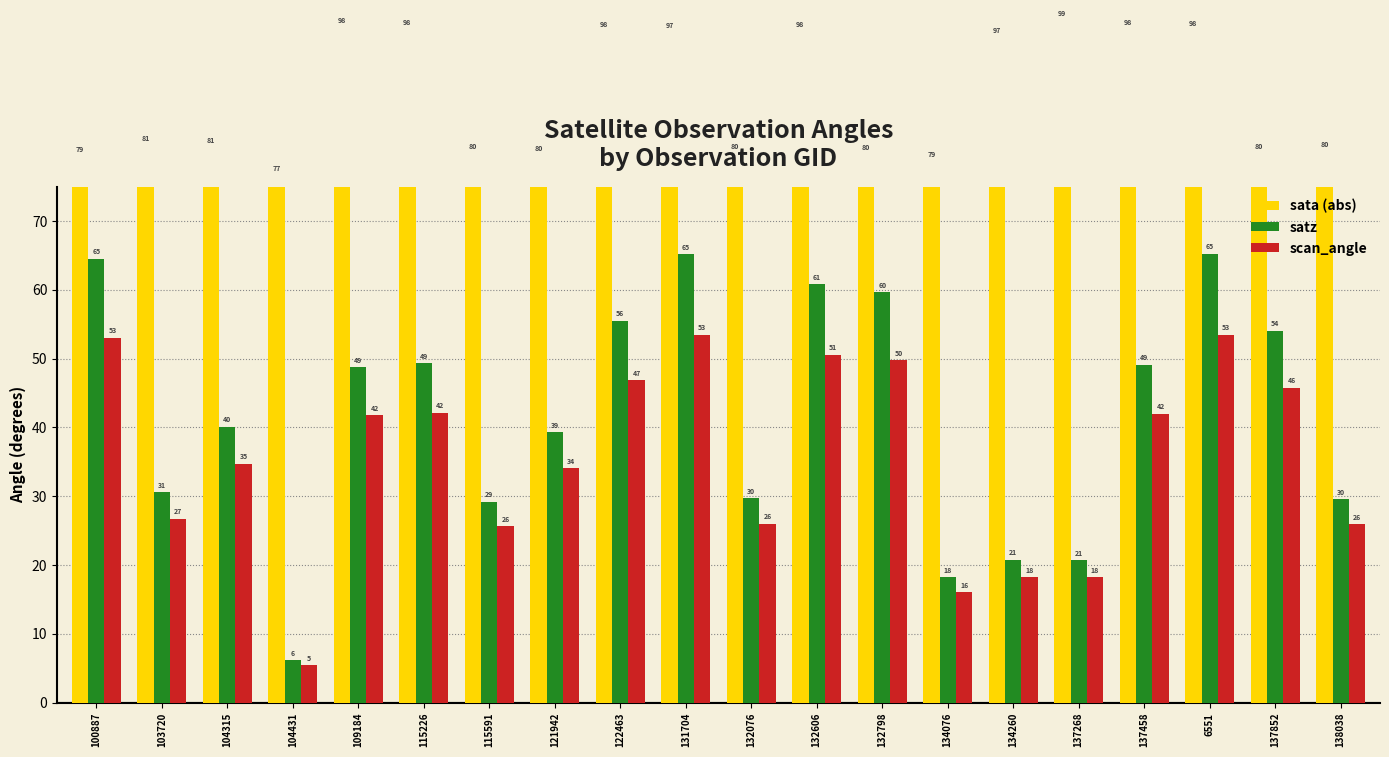

How many values in the scan_angle series are below 41?

10